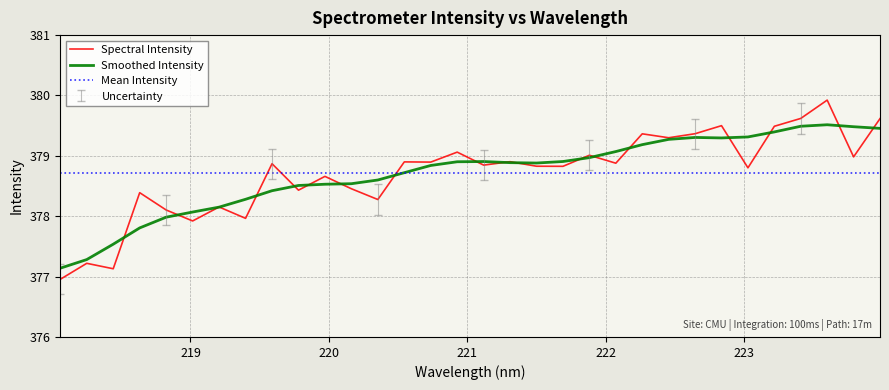

What is the ratio of the value at 220.5444 to the value at 222.4538?

1.0